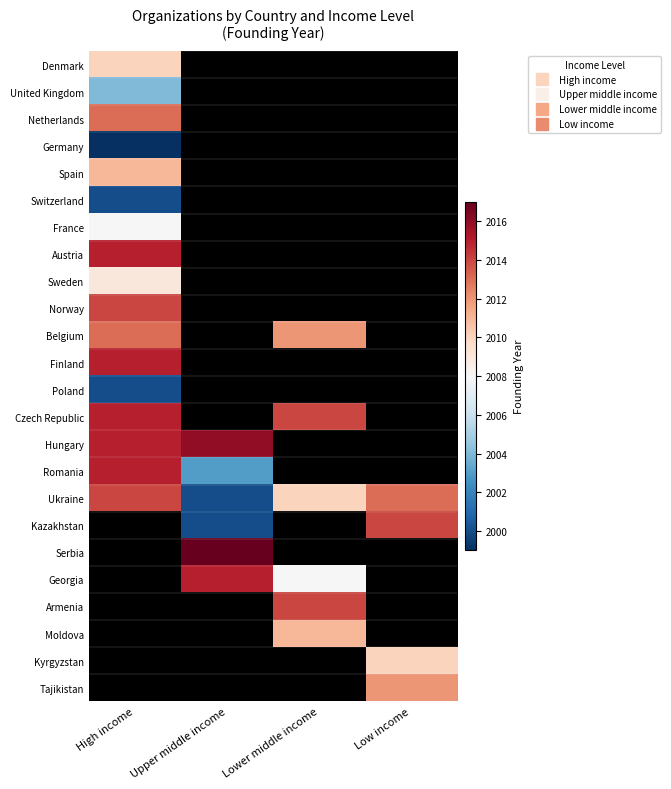

Count the number of categories in the chart.

4